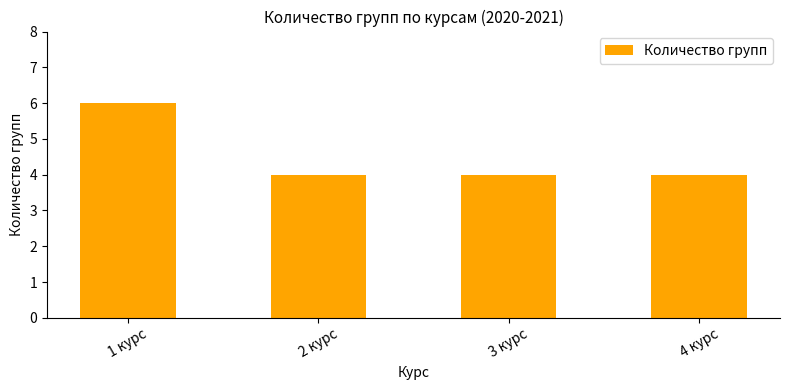

What is the label of the 2nd bar from the right?

3 курс